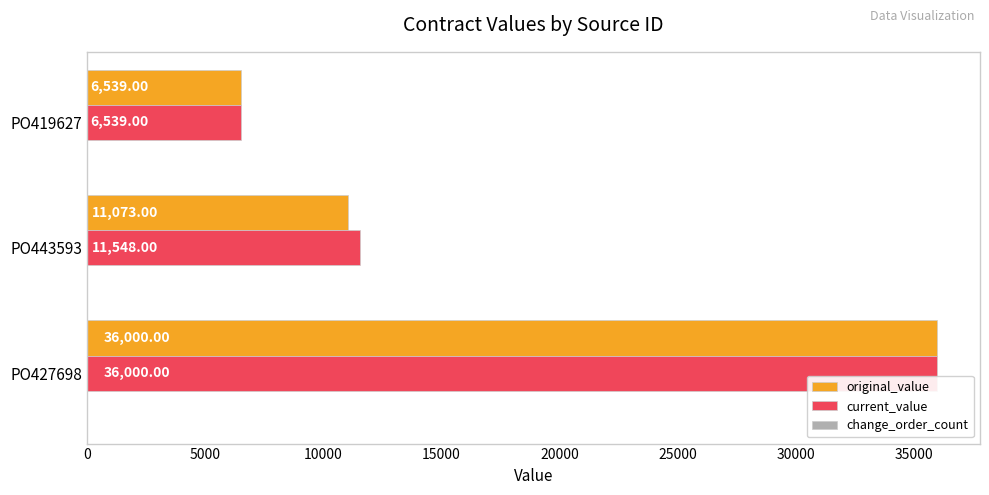

At which category is the sum across all series the highest?

PO427698